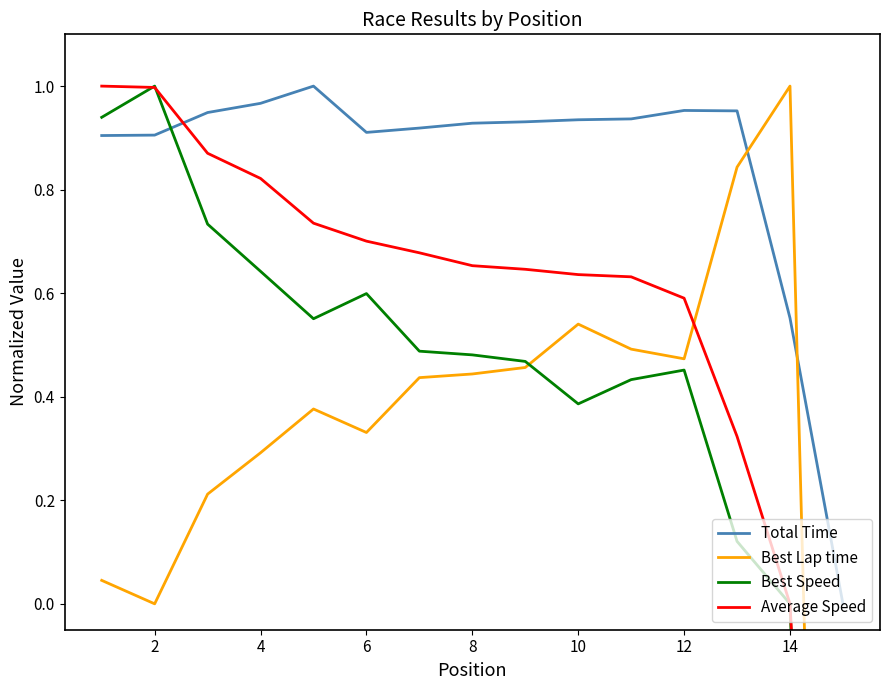

At which category is the sum across all series the highest?

2